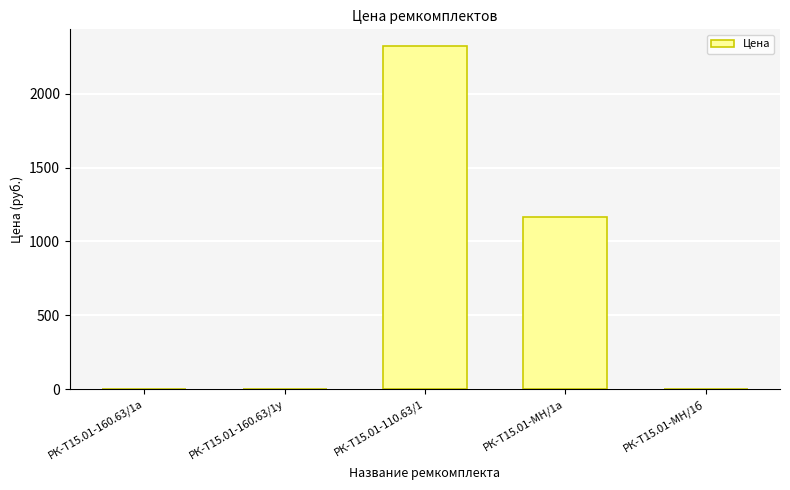

True or false: the data shows 1588.3 at РК-Т15.01-160.63/1а.

False